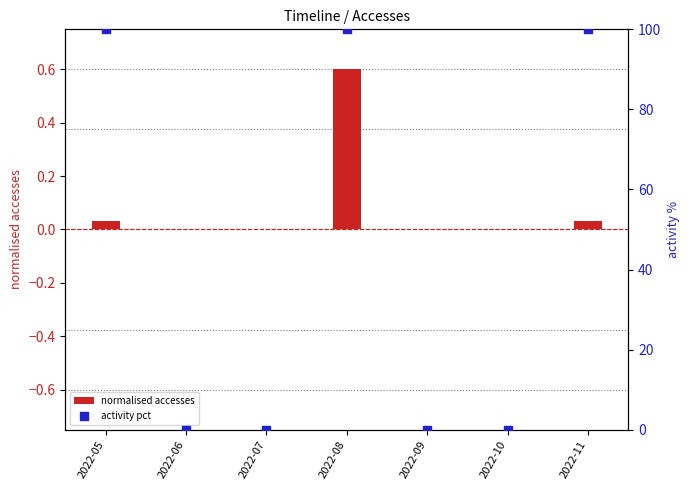

Which series has the widest spread of Y values?

activity pct